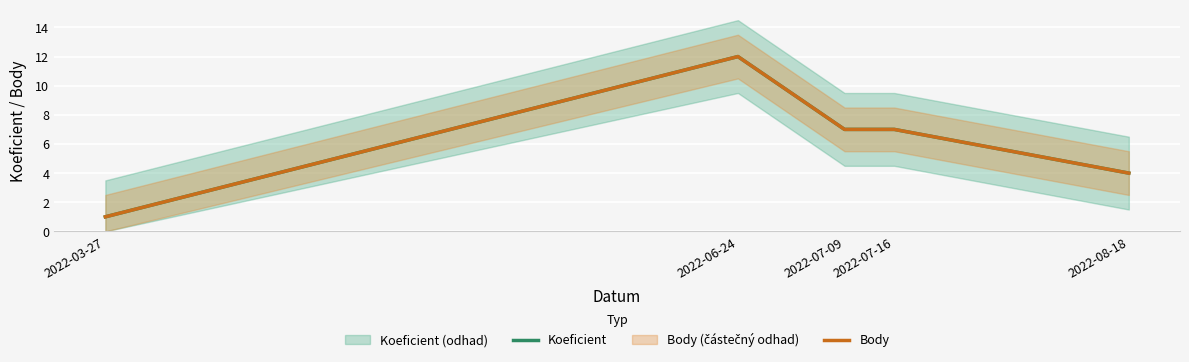

The value of Koeficient at 2022-07-16 is 7. True or false?

True